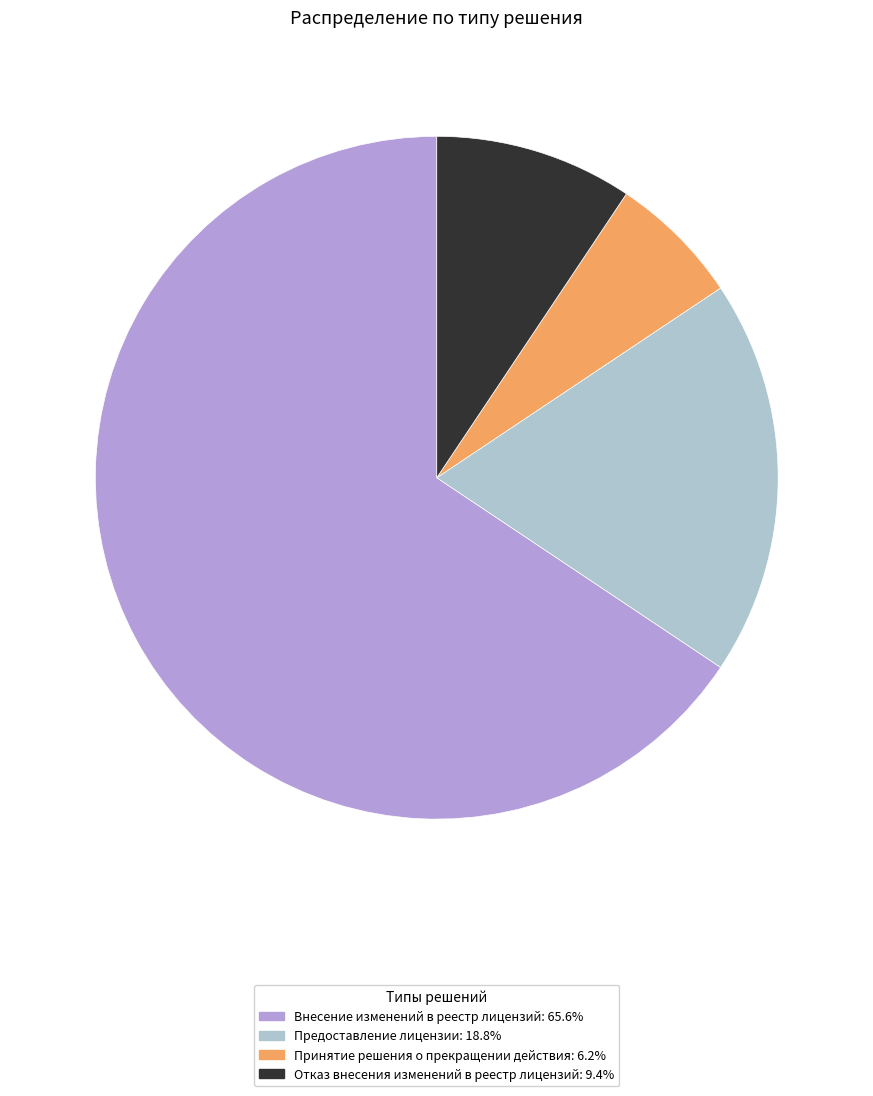

Which slice is the smallest?

Принятие решения о прекращении действия